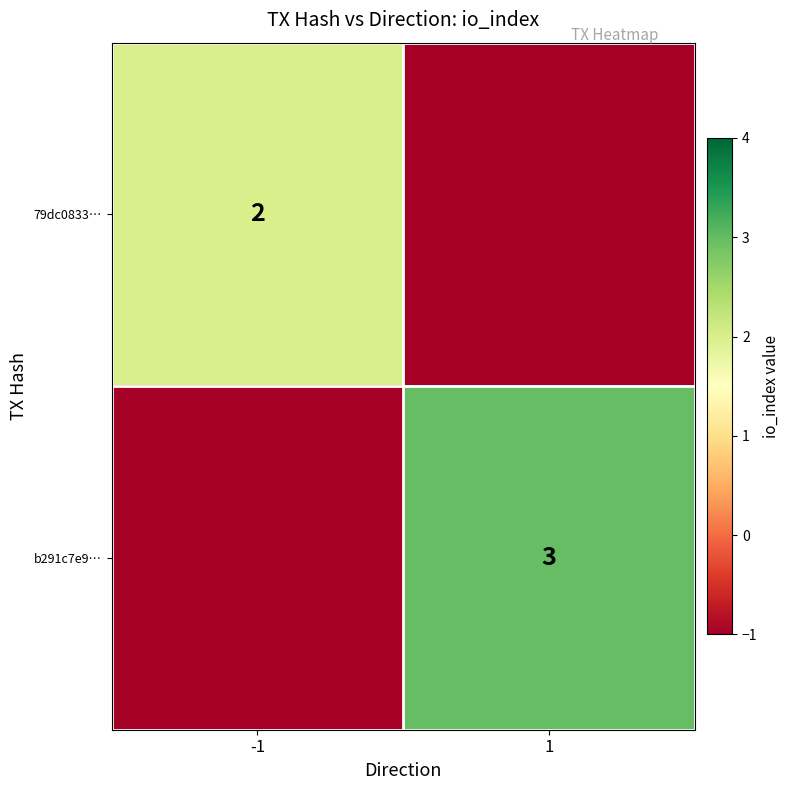

Is it true that 79dc0833… equals 2 at -1?

True